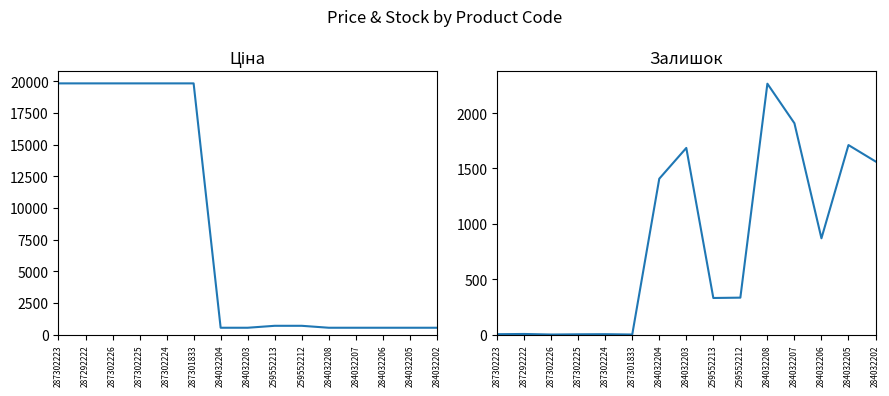

Which has a higher value, 287301833 or 284032208?

287301833